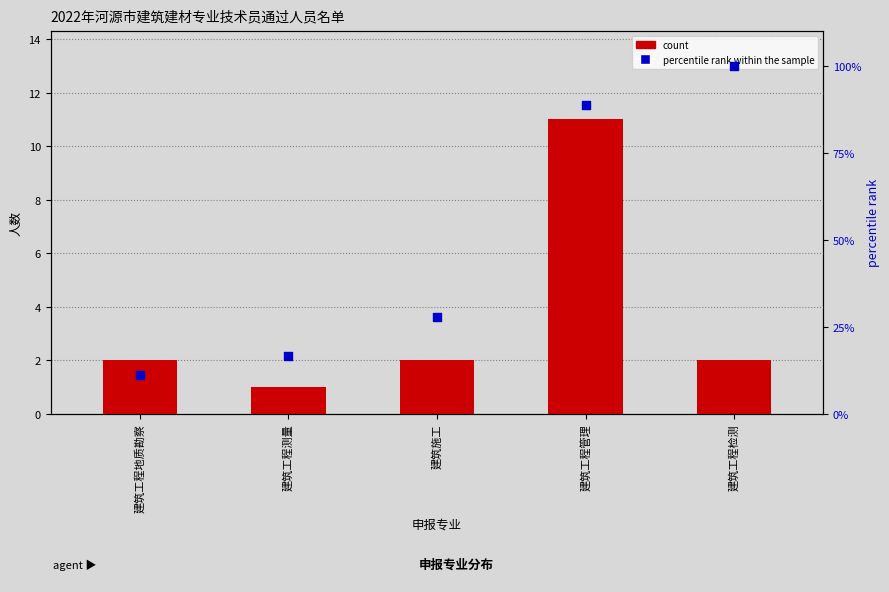

What are all the series names shown in the legend?

count, percentile rank within the sample